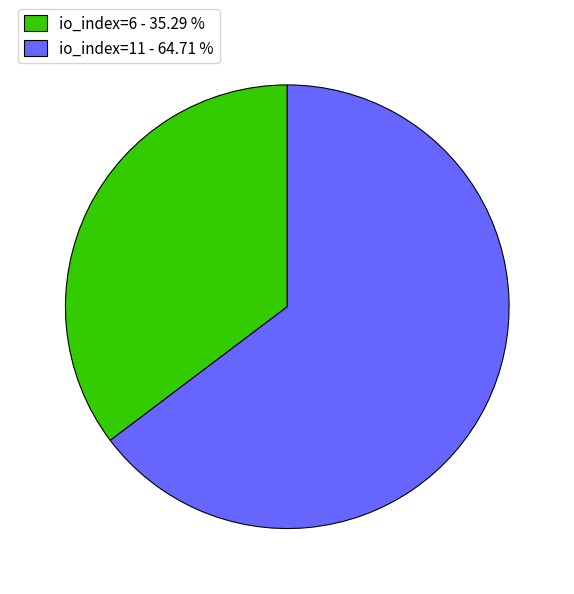

Combined, do io_index=11 - 64.71 % and io_index=6 - 35.29 % account for over 50%?

Yes